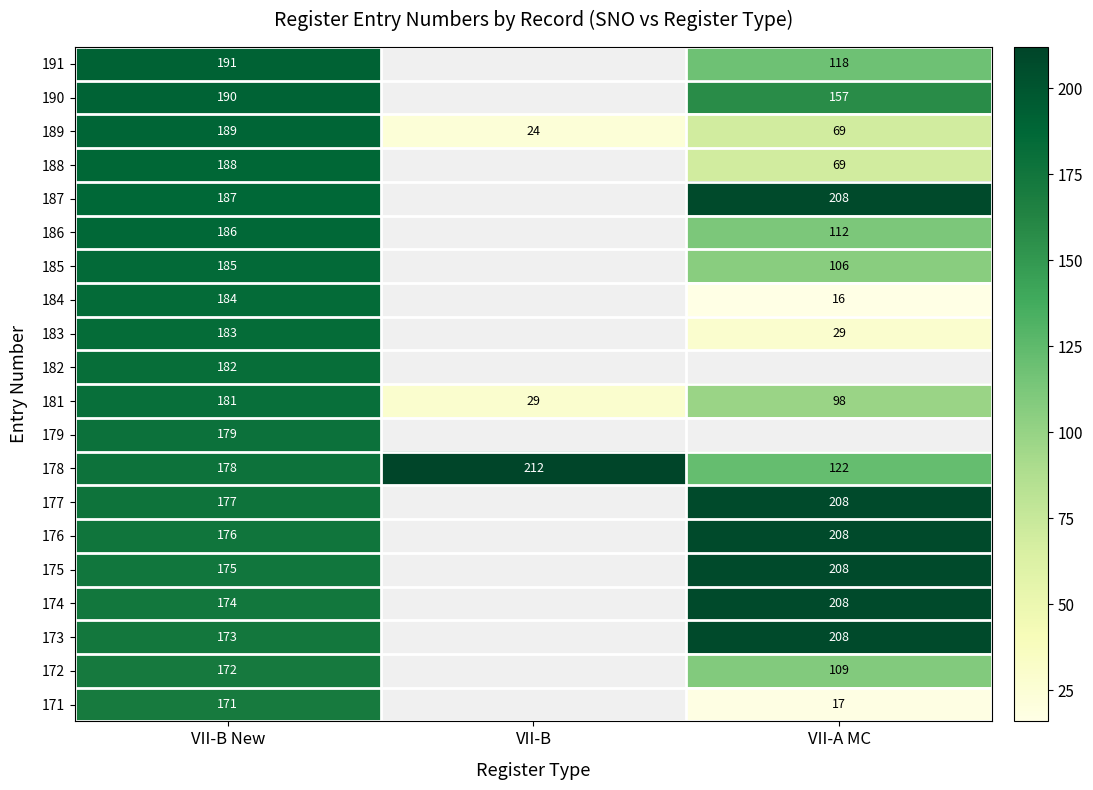

The 183 series shows 312.3 at VII-B New. True or false?

False